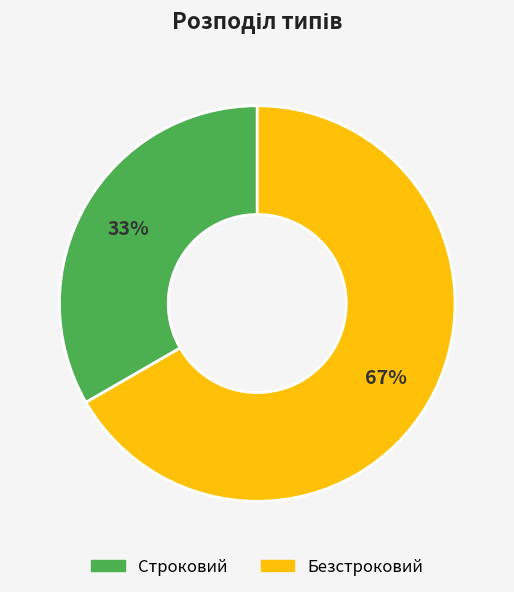

What is the majority slice?

Безстроковий